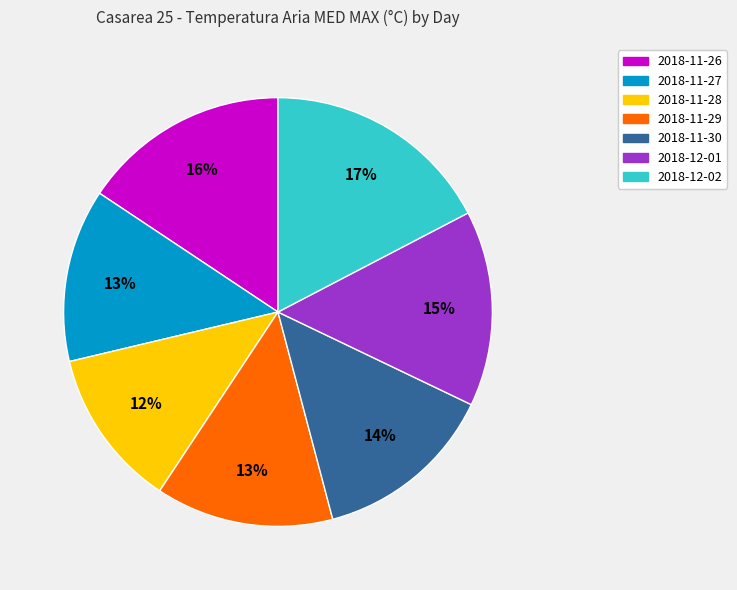

Is there any slice that represents more than half of the pie?

No